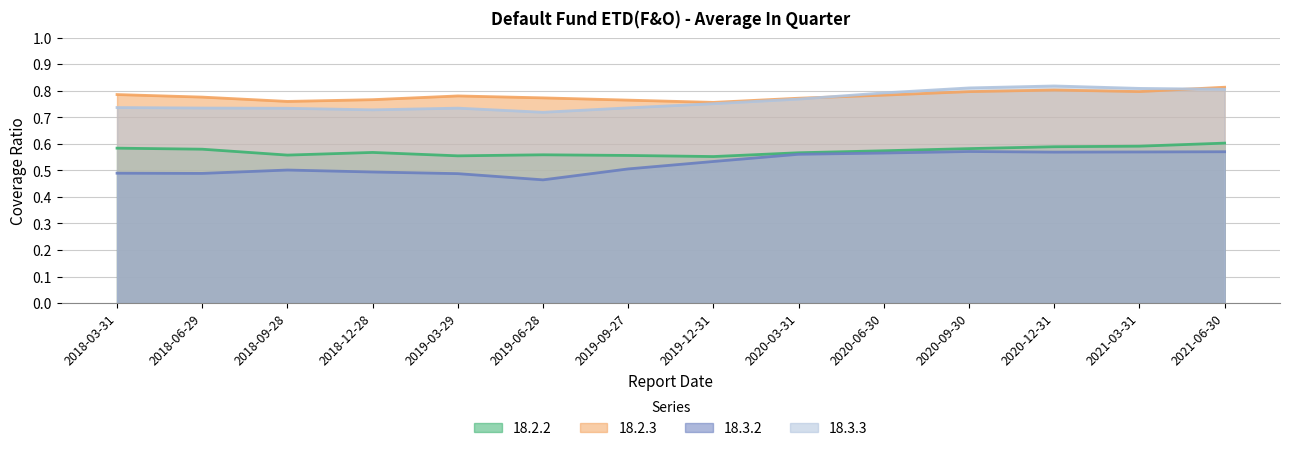

The 18.2.3 series shows 0.8 at 2021-03-31. True or false?

True